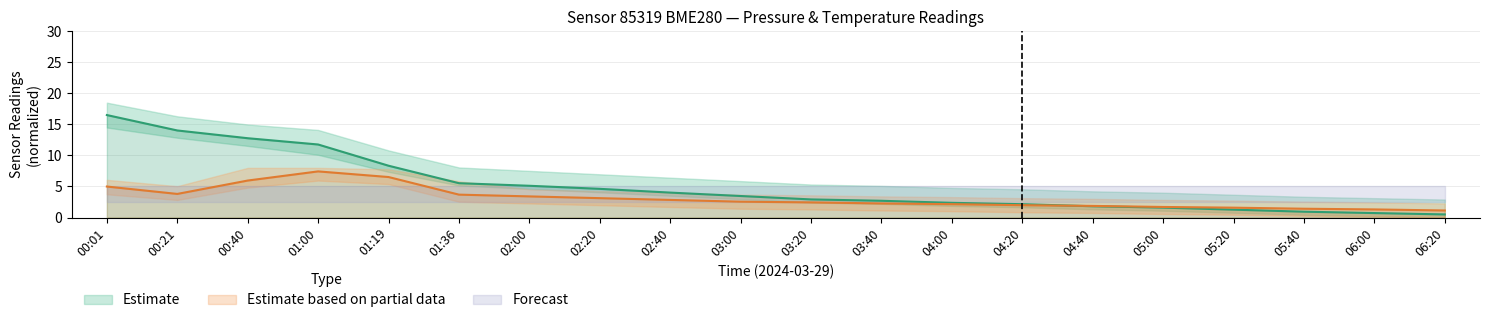

Where is pressure nearest to the value 8?

01:19